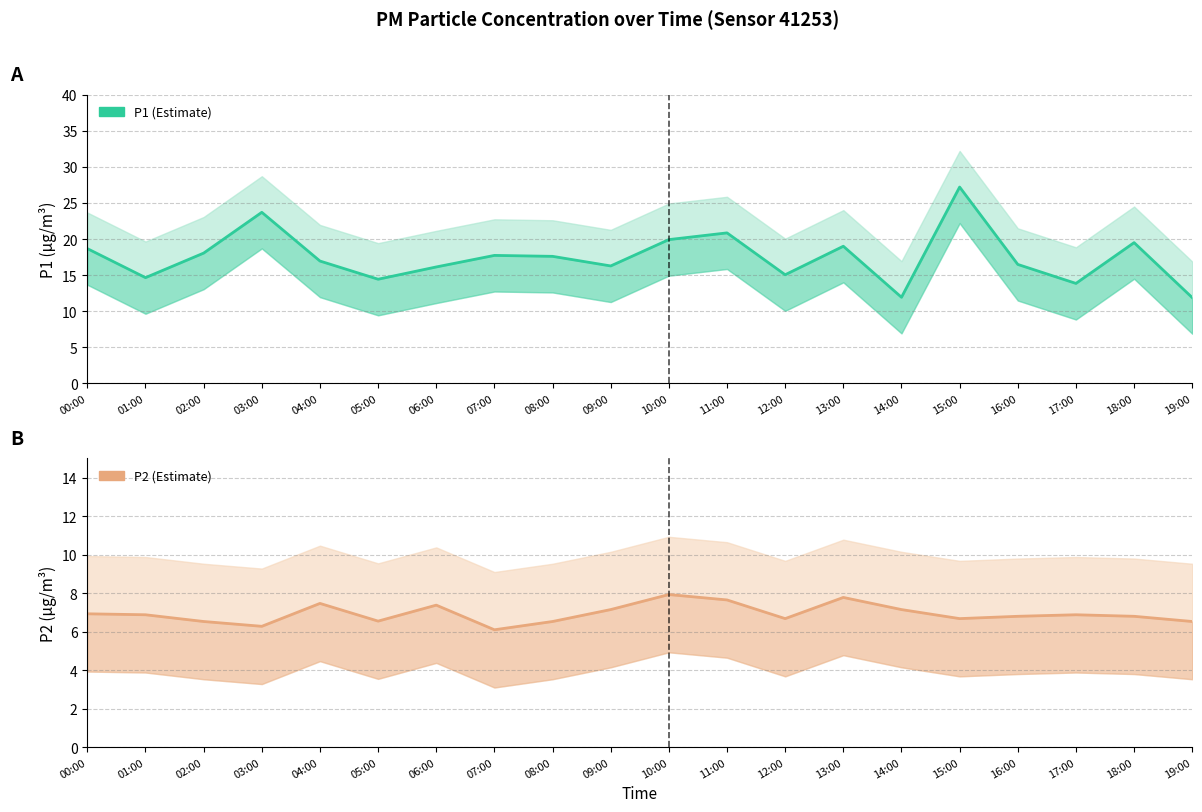

What is the smallest value displayed?

6.1